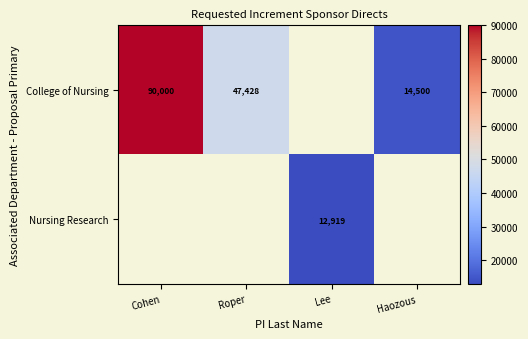

Which label corresponds to the smallest value in the chart?

Lee